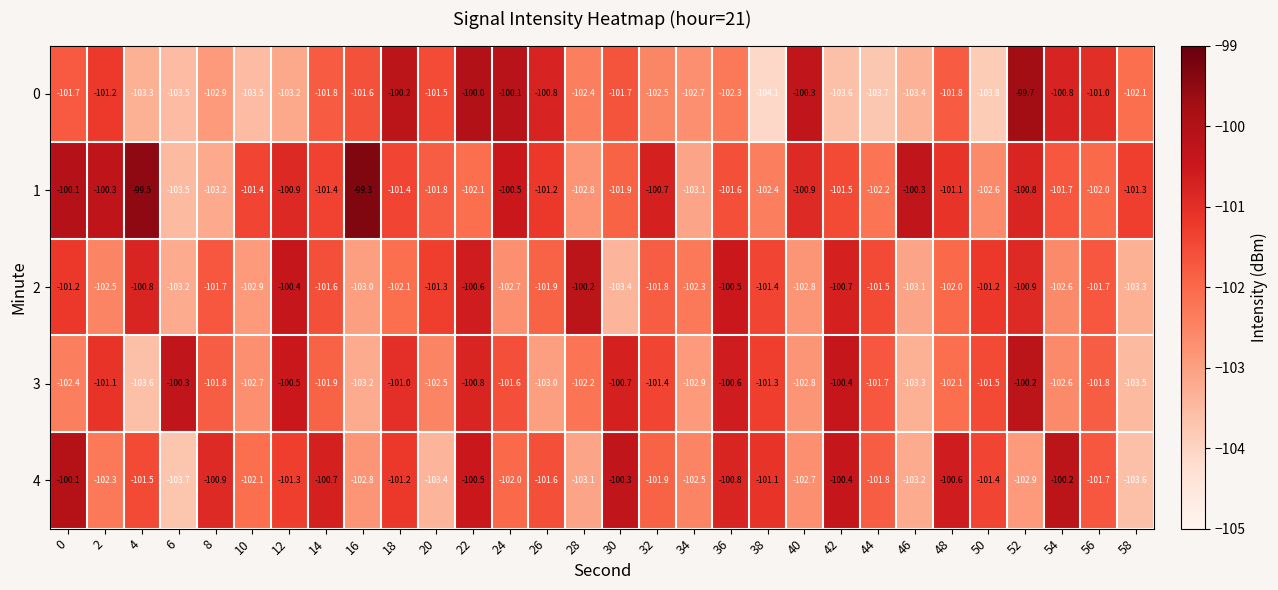

What is the smallest value displayed?

-104.1